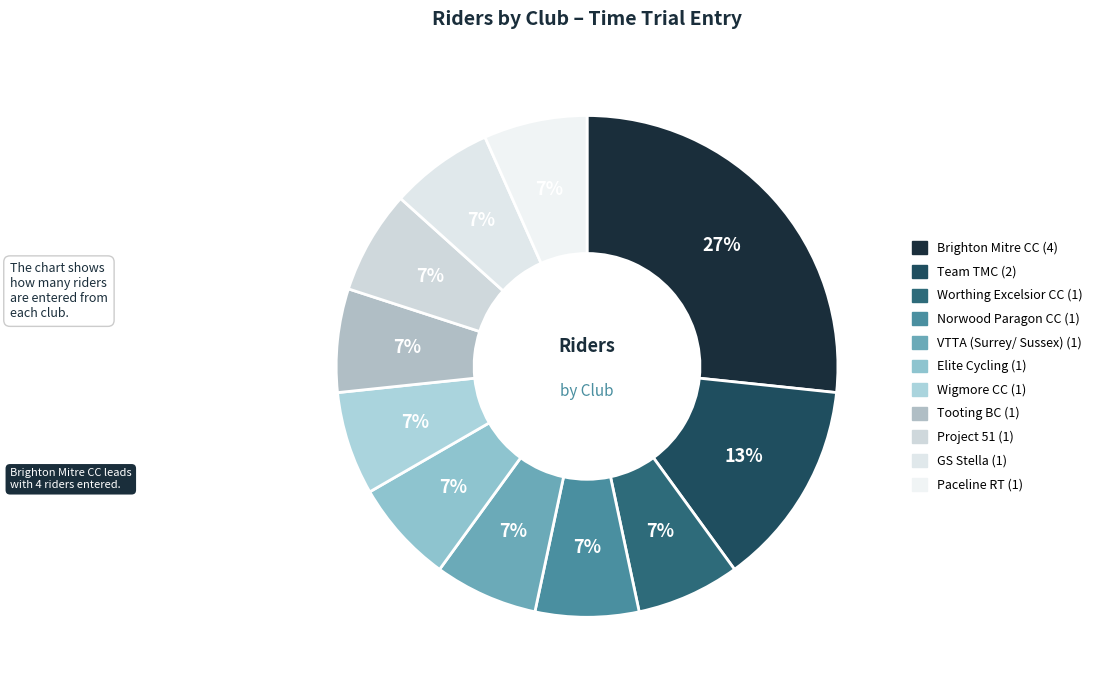

How many segments does this pie chart have?

11